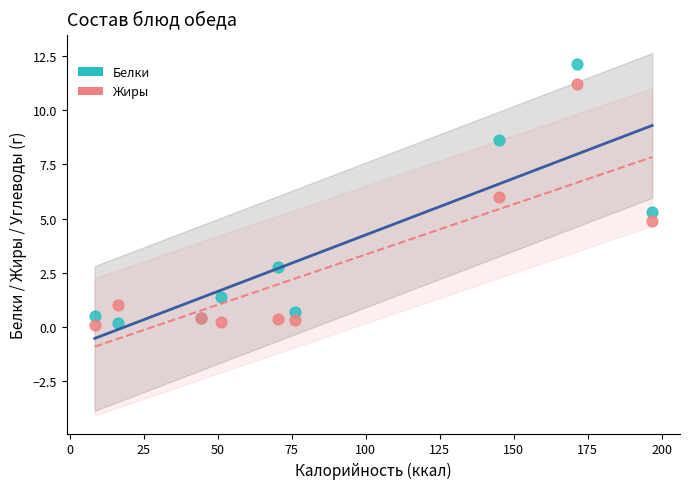

What is the X range (max minus min) for the scatter plot?

188.3